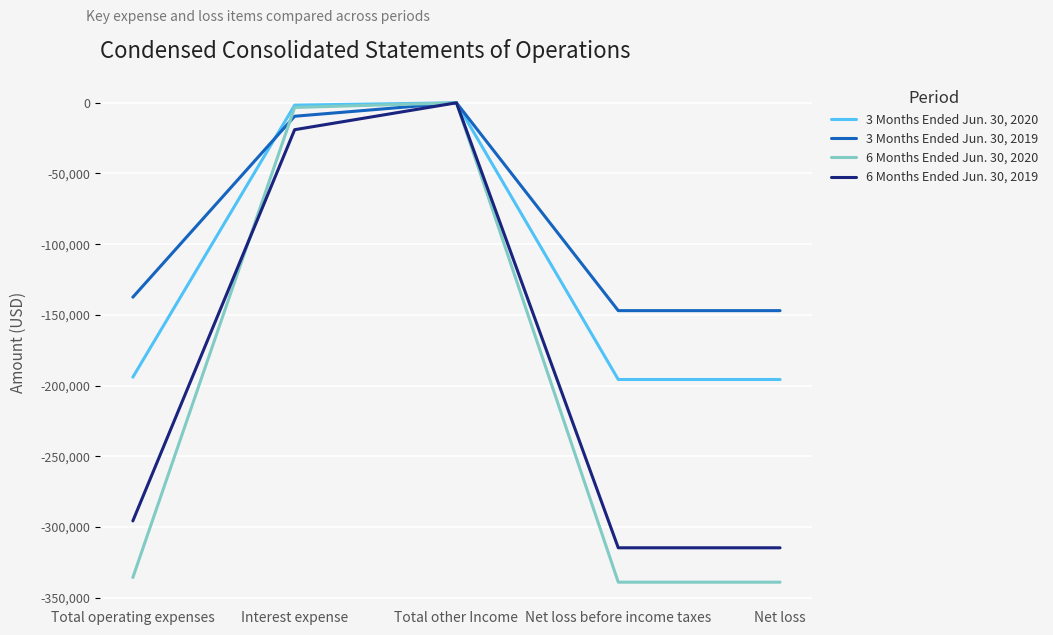

What is the total value across all series at Net loss before income taxes?

-996524